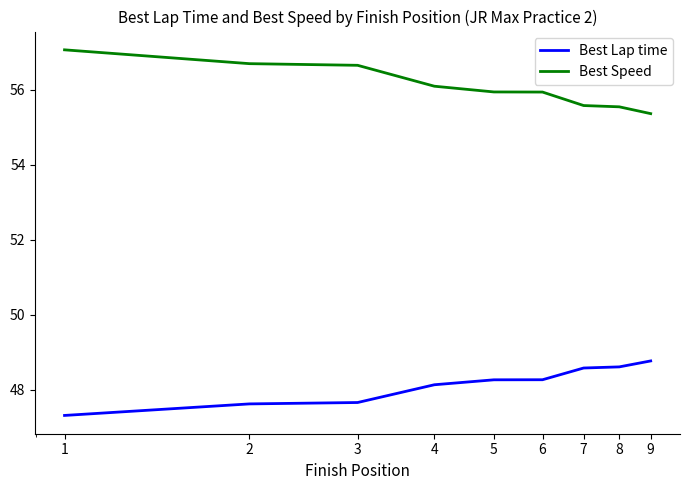

Rank the series by their maximum value, from lowest to highest.

Best Lap time, Best Speed